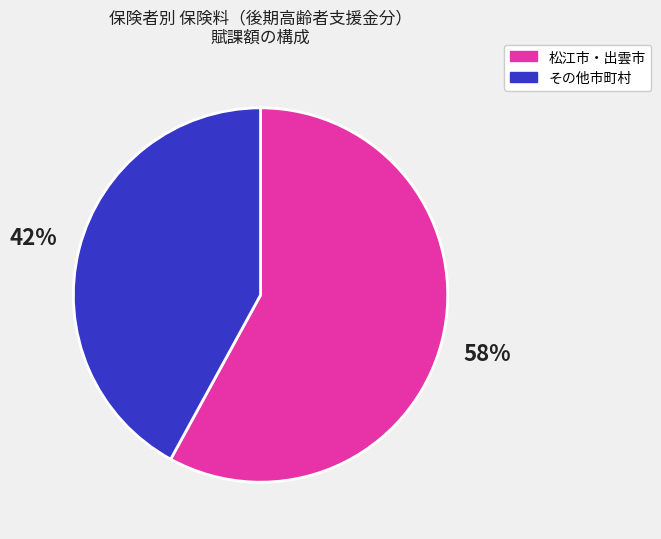

How many slices are in this pie chart?

2